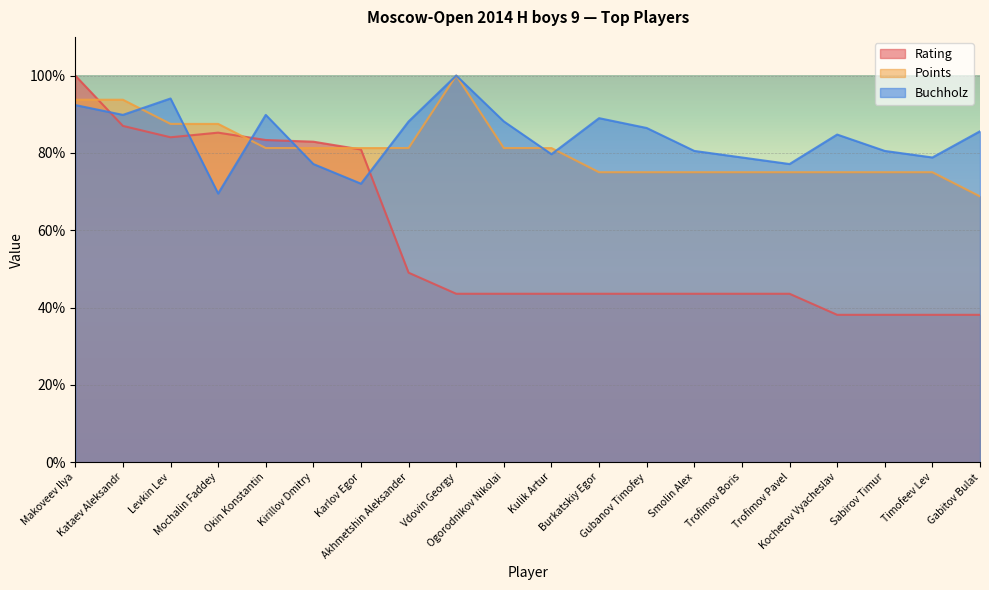

What is the difference between the highest and lowest values at Akhmetshin Aleksander?

39.1